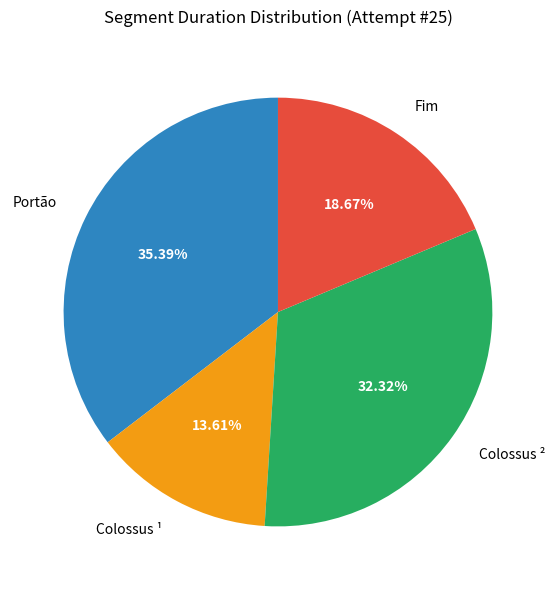

True or false: Fim accounts for 9% of the total.

False